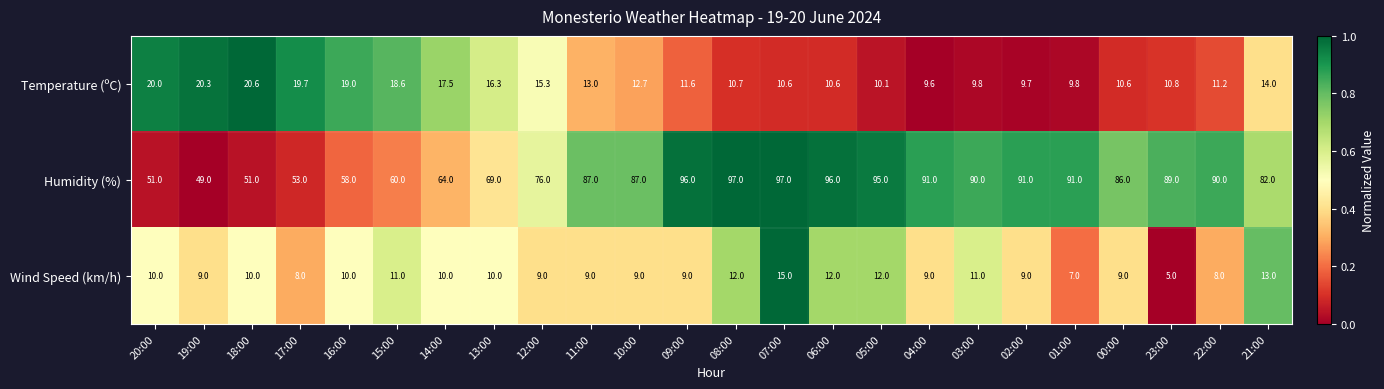

What is the highest value of the Humidity (%) series?

97.0